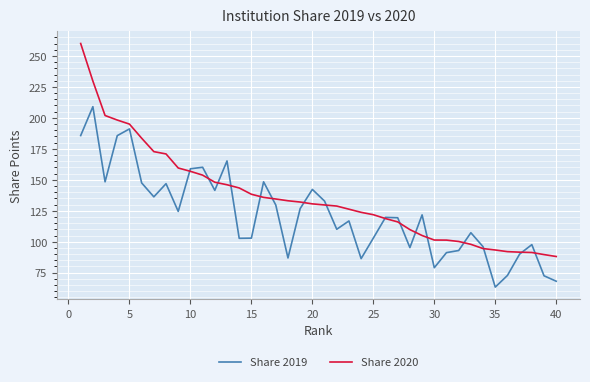

What is the minimum value shown in the chart?

63.3